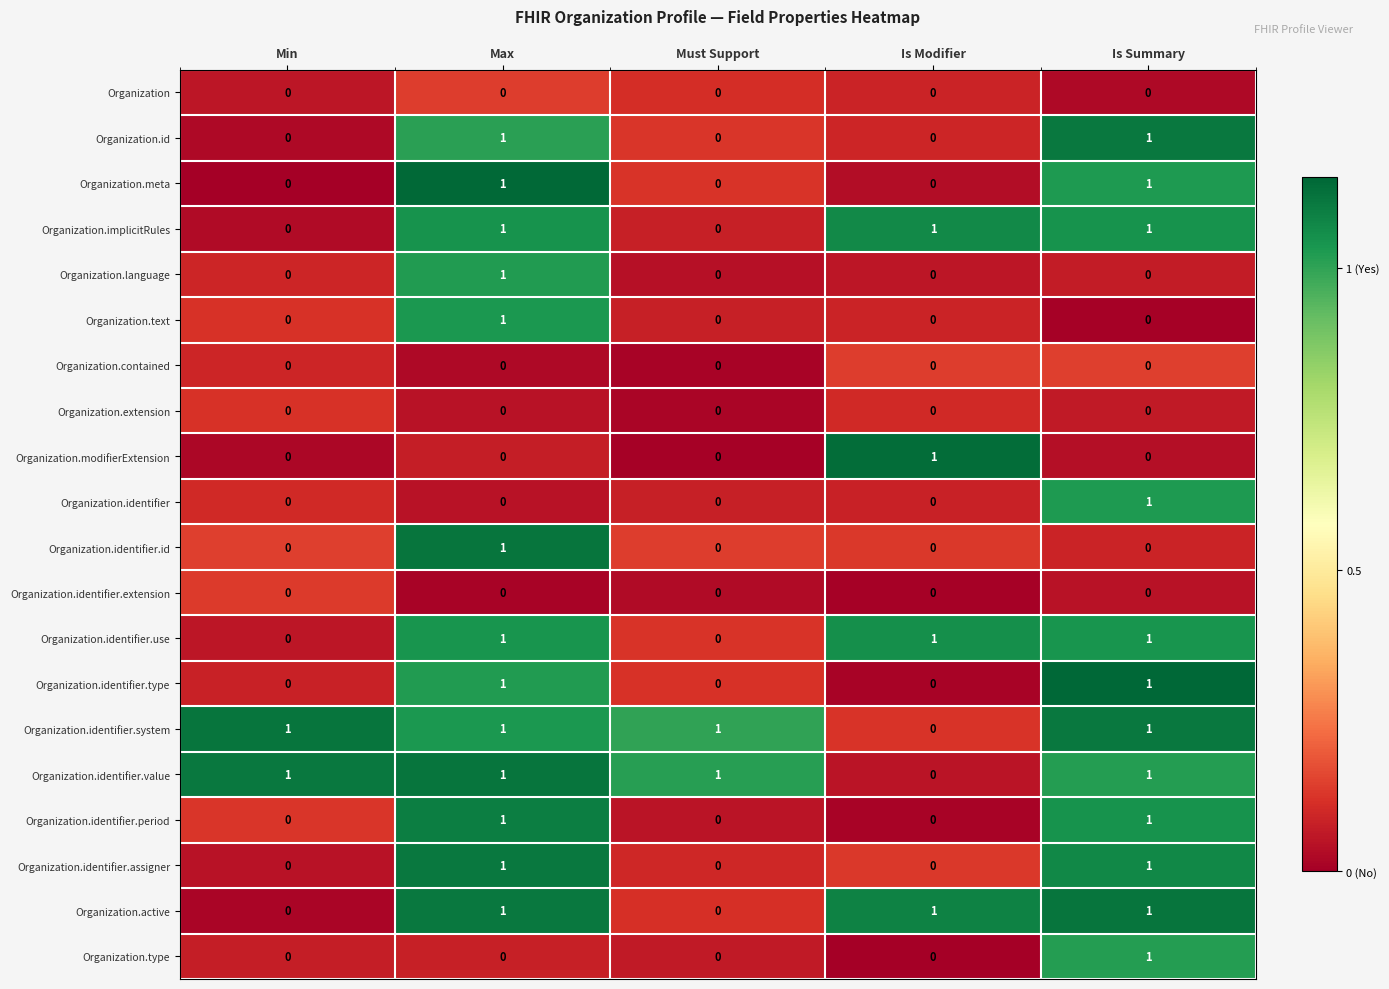

Count the number of data series in this chart.

20